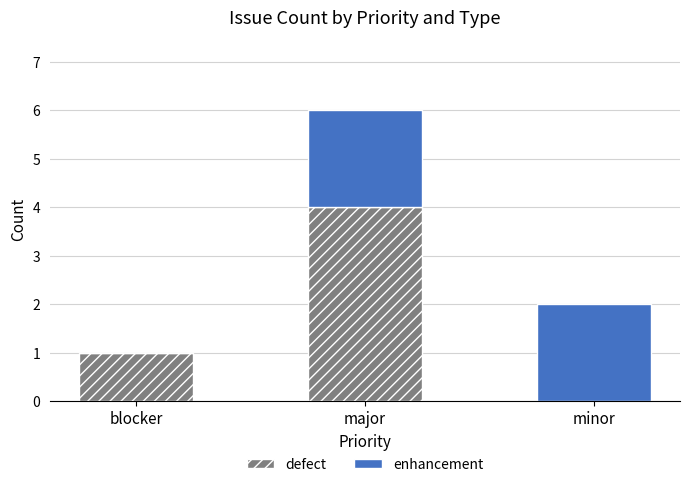

What is the highest value of the defect series?

4